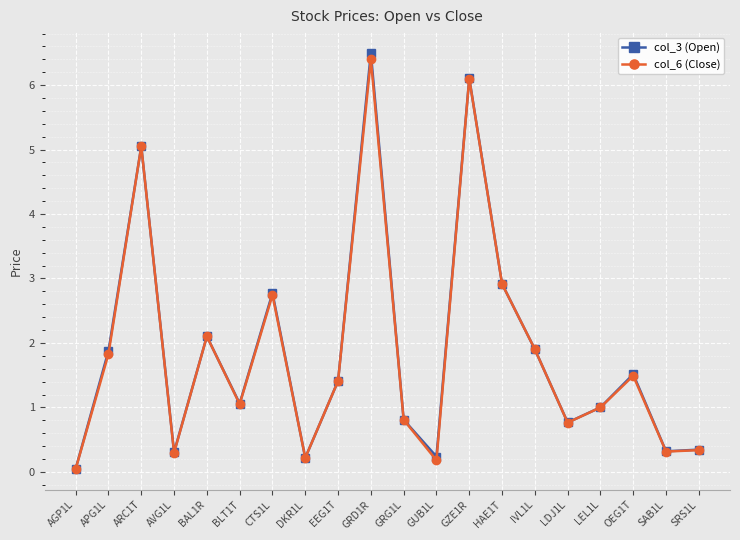

Where is the first local maximum for col_3 (Open)?

ARC1T